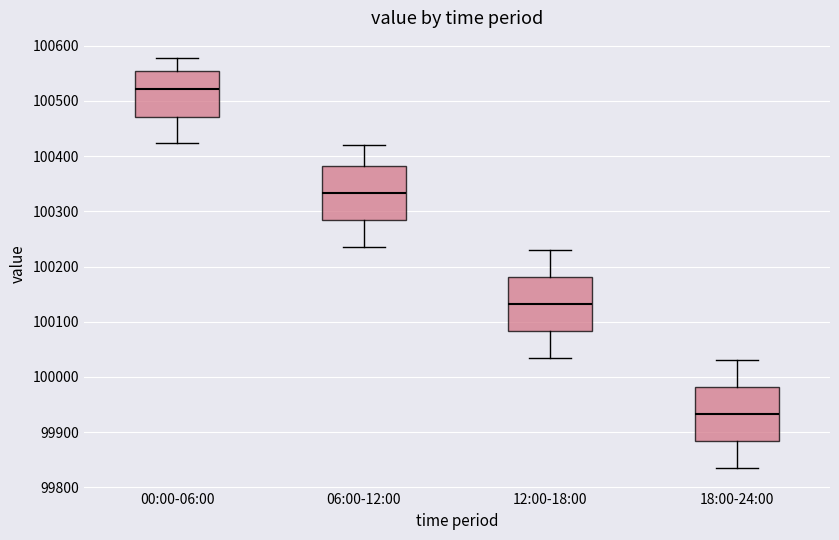

Which box has the lowest median line?

18:00-24:00